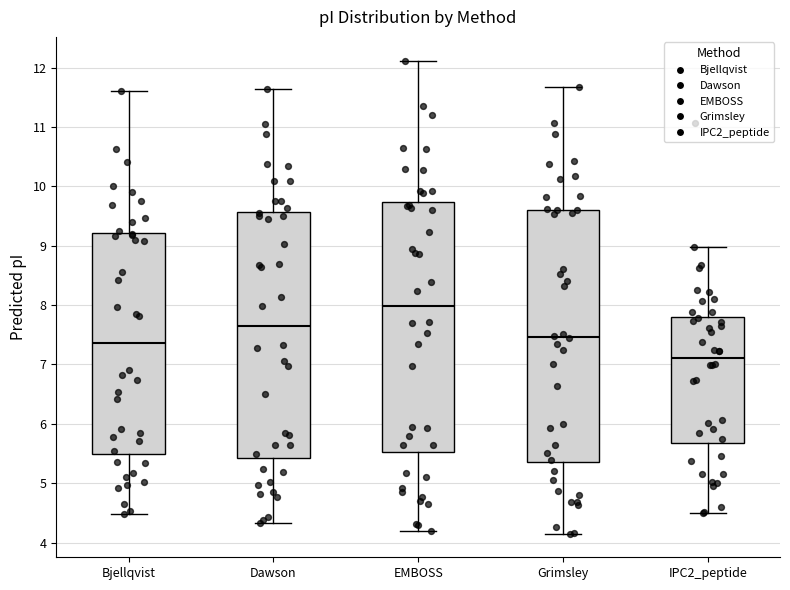

Where does the upper whisker of the box for IPC2_peptide end on the y-axis? The values are not printed on the chart, so give them approximately, as read against the axis.

9.0